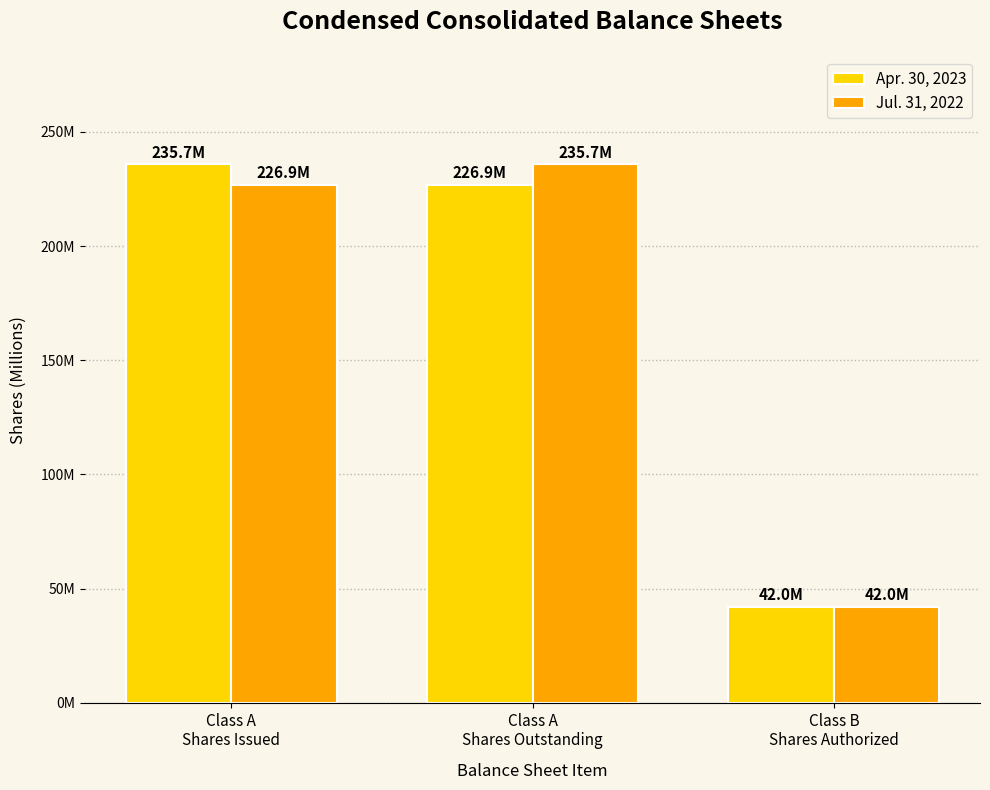

True or false: Jul. 31, 2022 has a value of 235.7 at Class A
Shares Outstanding.

True